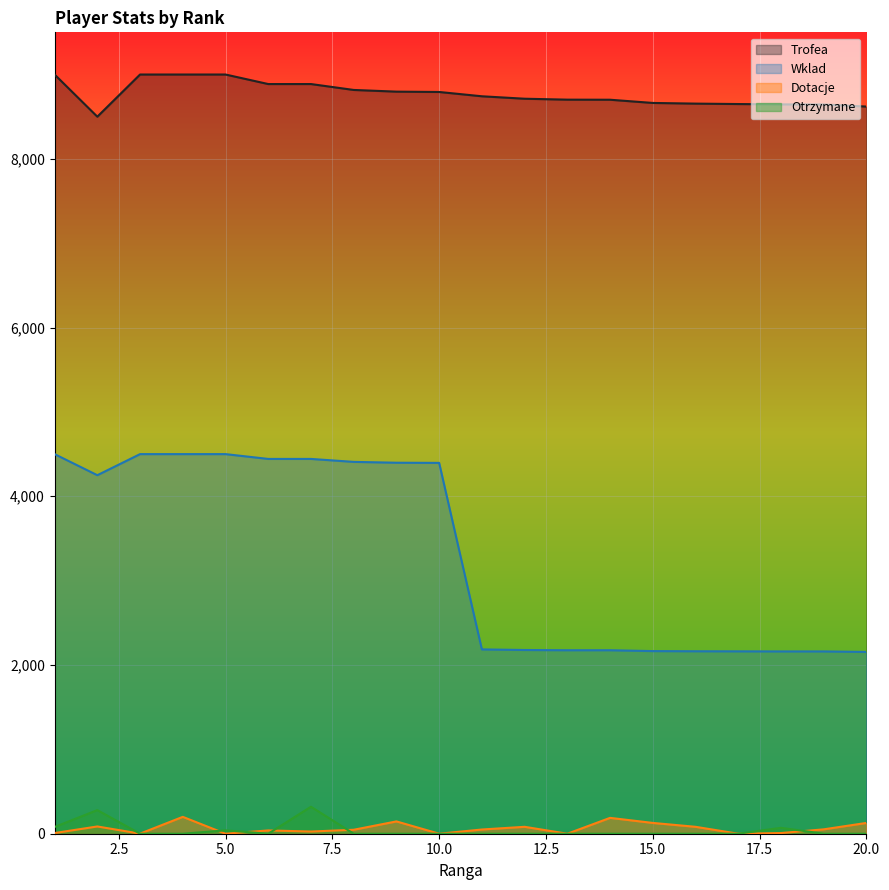

Where is the first local minimum for Otrzymane?

6